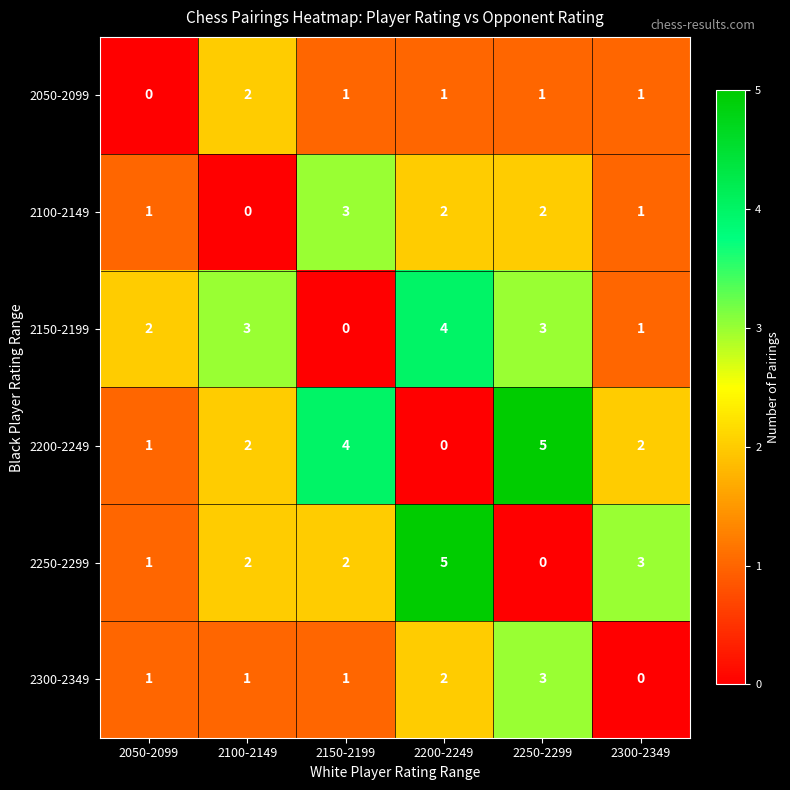

What is the spread (max minus min) of values at 2250-2299?

5